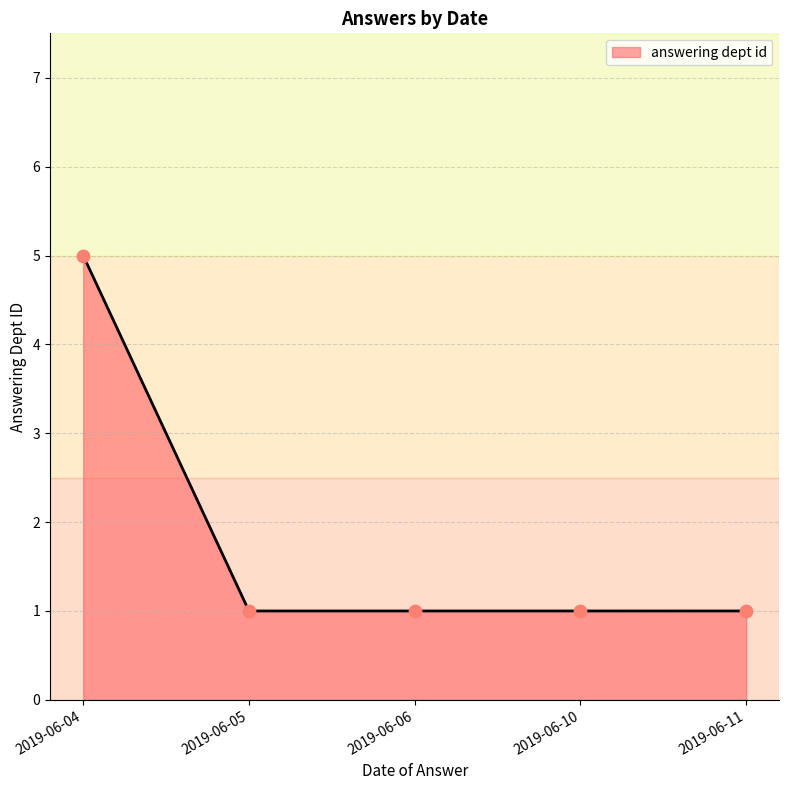

Approximately how many times larger is the value at 2019-06-11 compared to 2019-06-10?

1.0